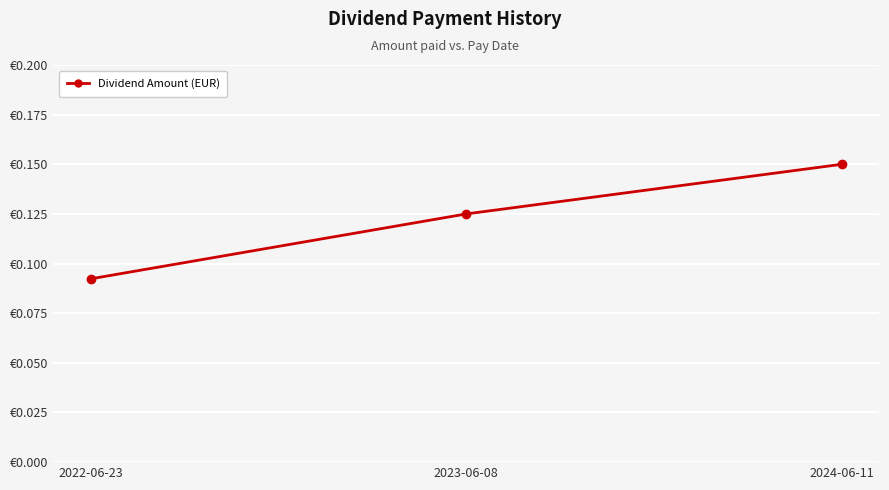

True or false: the data shows 0.1 at 2022-06-23.

False